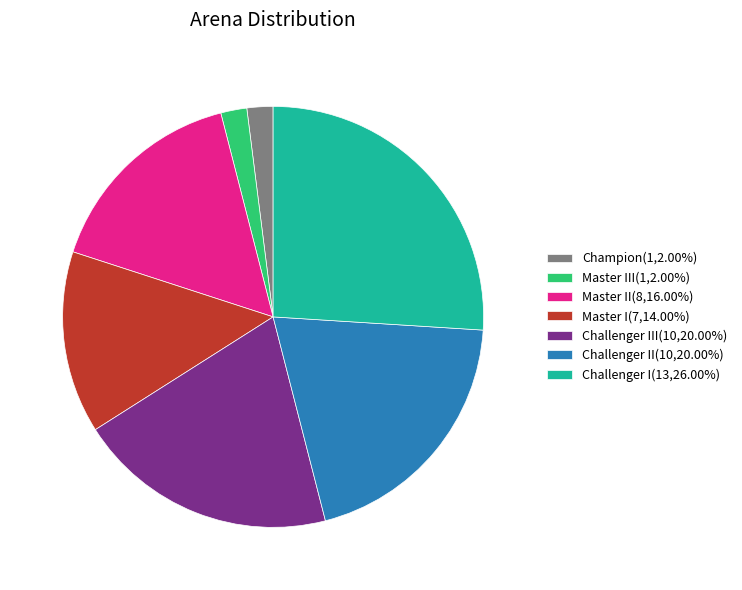

Is the sum of Challenger II(10,20.00%) and Champion(1,2.00%) greater than half?

No